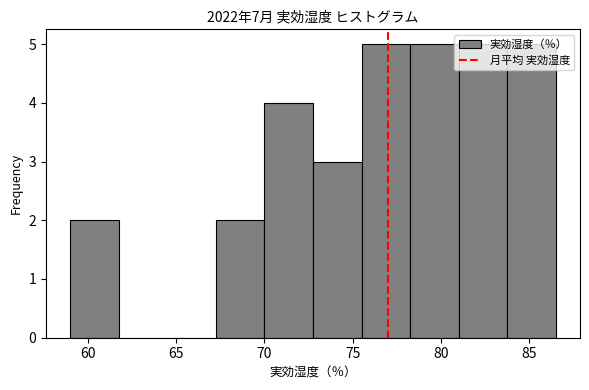

Reading left to right, list every bar in this chart as the range it spans on the x-axis followed by its height. Neither the bar edges nor the heights are printed on the chart, so give them approximately, as read against the axes.

59.00 to 61.75: 2
61.75 to 64.50: 0
64.50 to 67.25: 0
67.25 to 70.00: 2
70.00 to 72.75: 4
72.75 to 75.50: 3
75.50 to 78.25: 5
78.25 to 81.00: 5
81.00 to 83.75: 5
83.75 to 86.50: 5